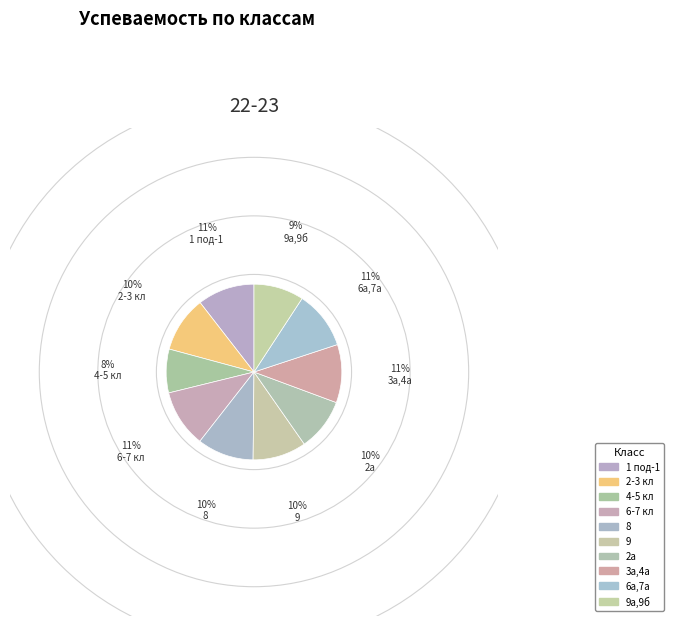

How many slices are in this pie chart?

10